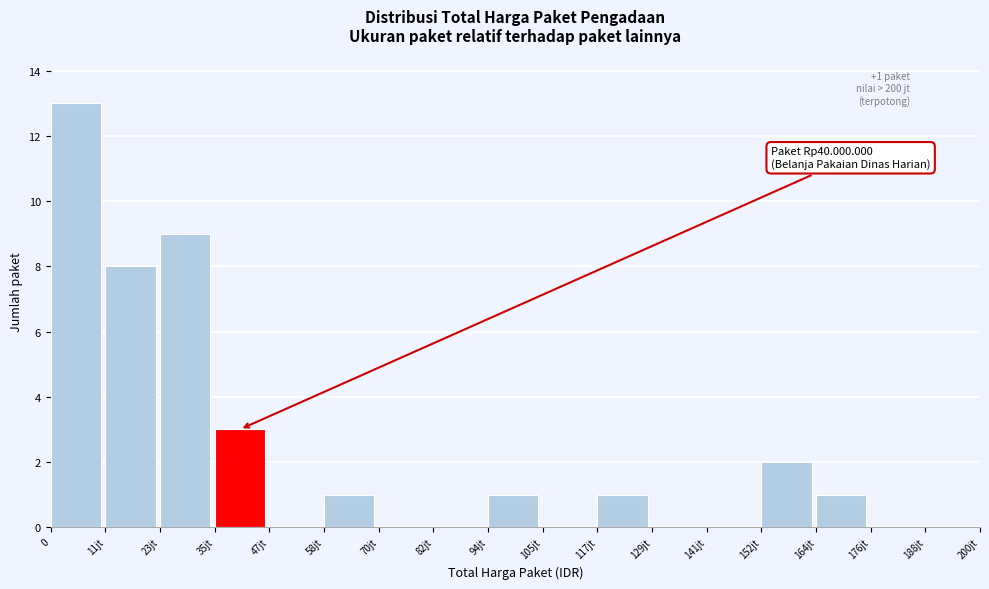

Reading left to right, list all the values displayed in this chart.

0=13	11jt=8	23jt=9	35jt=3	47jt=0	58jt=1	70jt=0	82jt=0	94jt=1	105jt=0	117jt=1	129jt=0	141jt=0	152jt=2	164jt=1	176jt=0	188jt=0